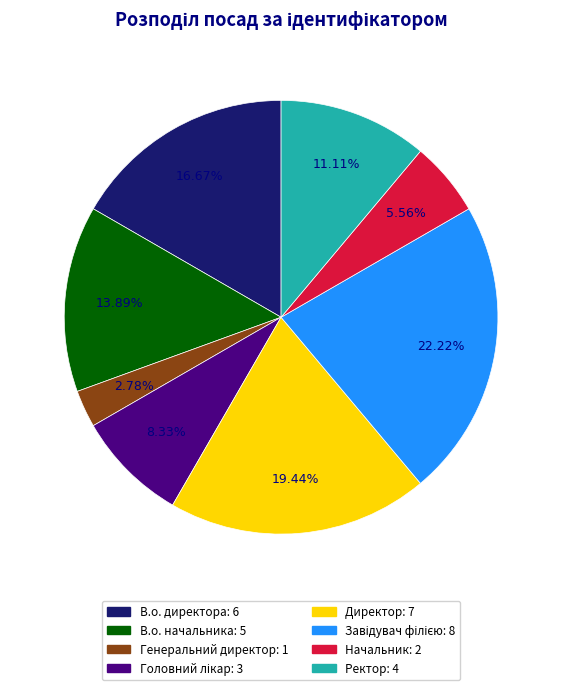

What is the smallest slice in the pie chart?

Генеральний директор